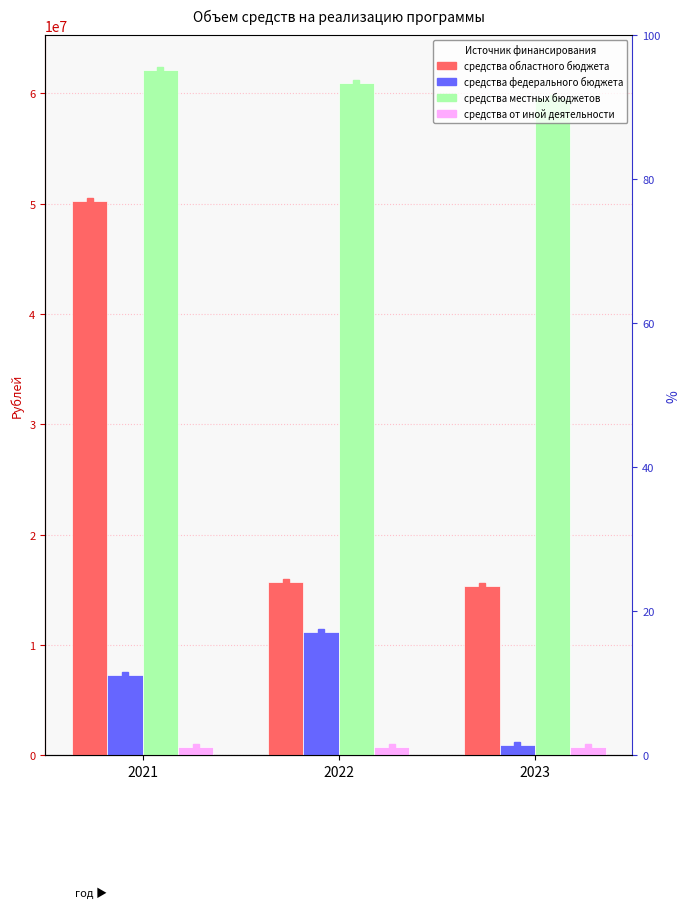

True or false: средства местных бюджетов has a value of 59547396.1 at 2023.

True